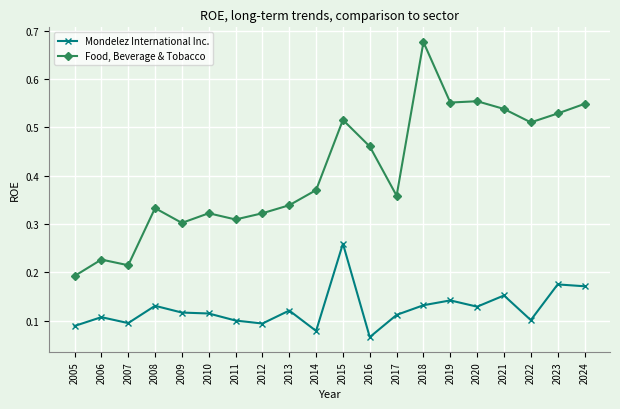

Does the chart display data point markers on the line(s)?

Yes